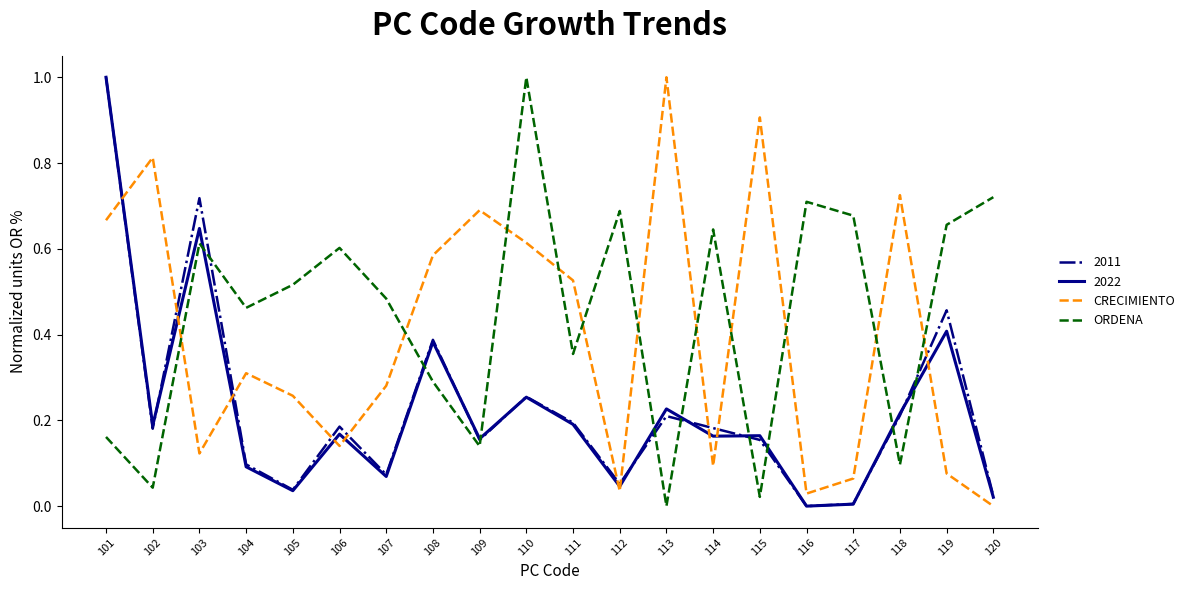

Between 105 and 108, which series saw the biggest shift?

2011